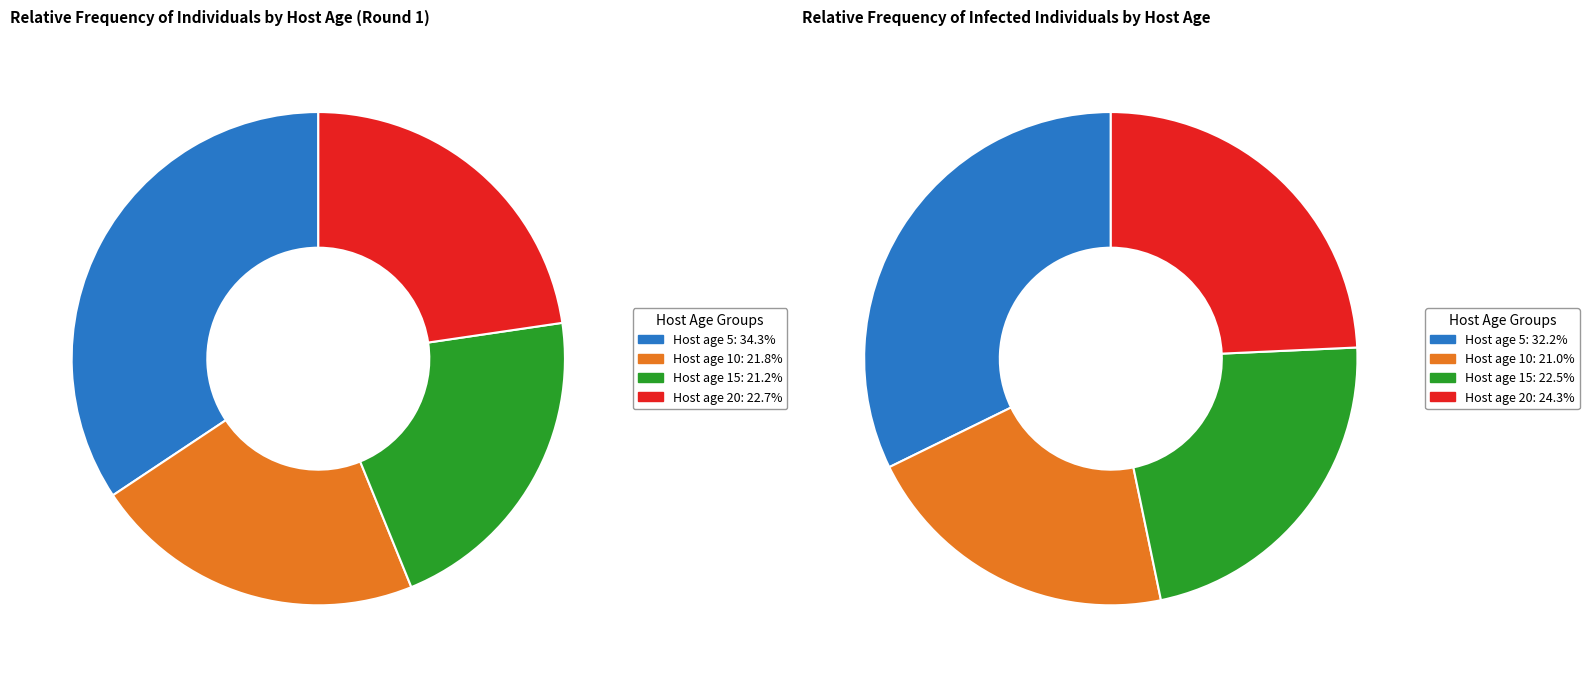

How many segments does this pie chart have?

4